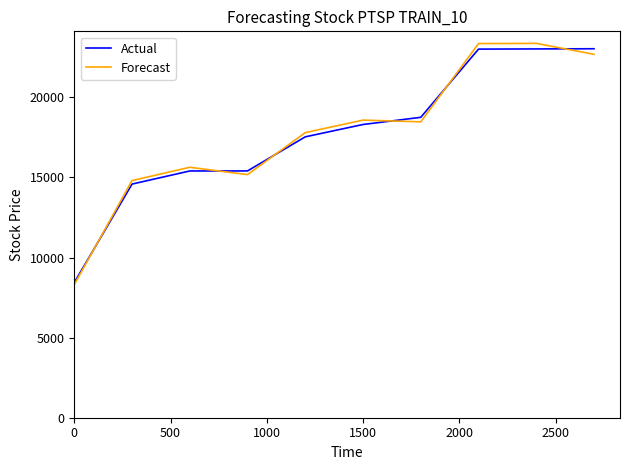

What is the highest value of the Forecast series?

23364.3